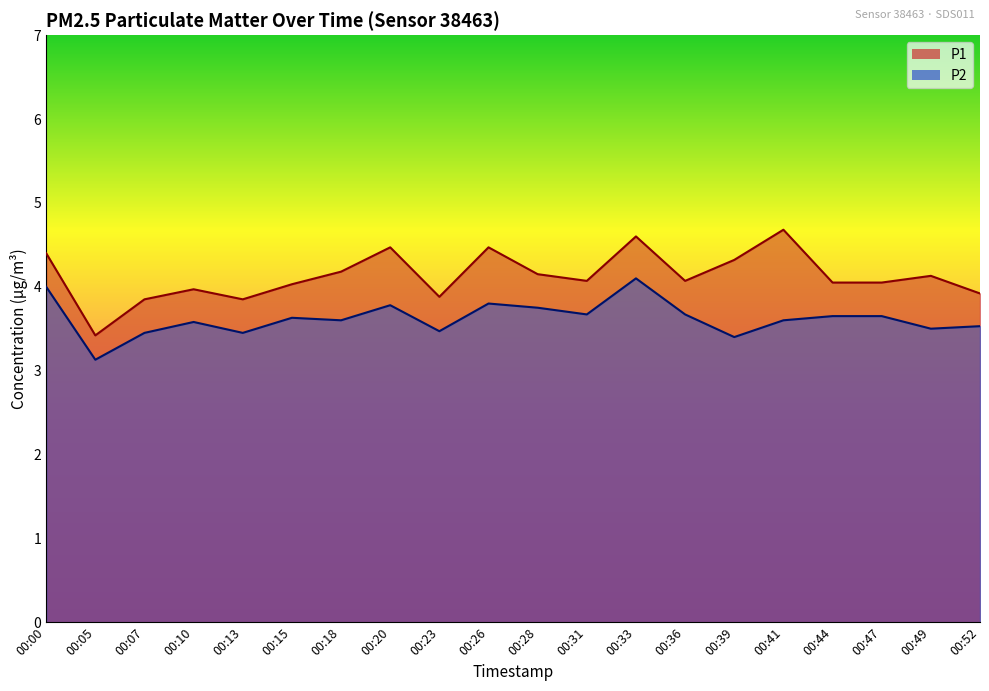

Between 00:05 and 00:41, which is larger?

00:41